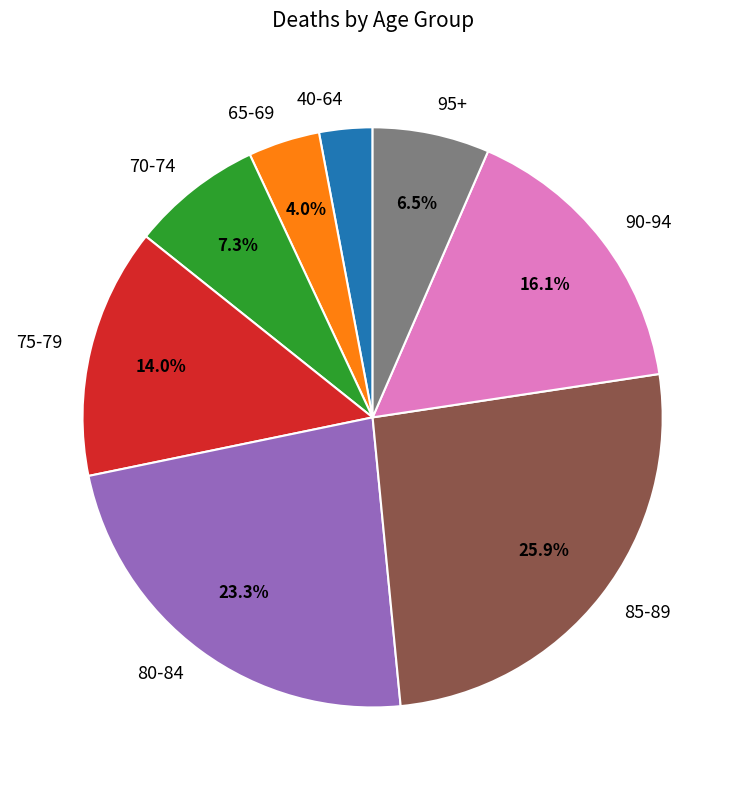

Is there a majority slice in this chart?

No